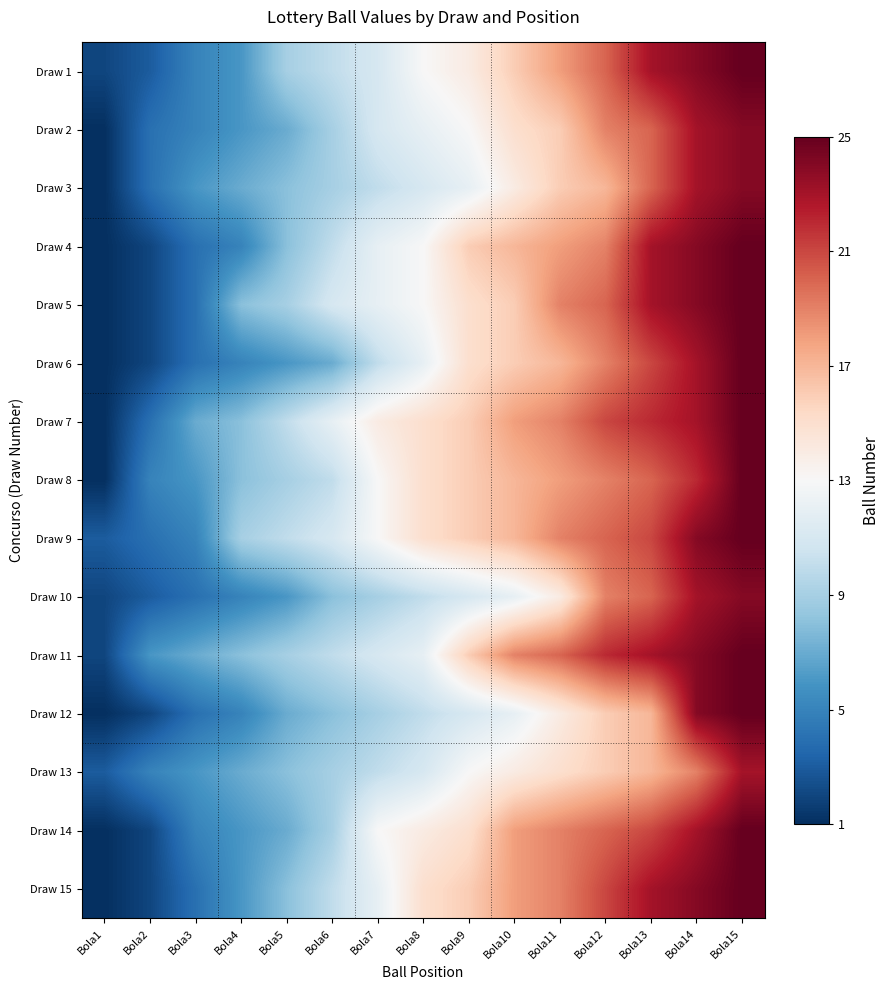

List the series in order of their peak value, lowest first.

Draw 13, Draw 2, Draw 3, Draw 10, Draw 1, Draw 4, Draw 5, Draw 6, Draw 7, Draw 8, Draw 9, Draw 11, Draw 12, Draw 14, Draw 15